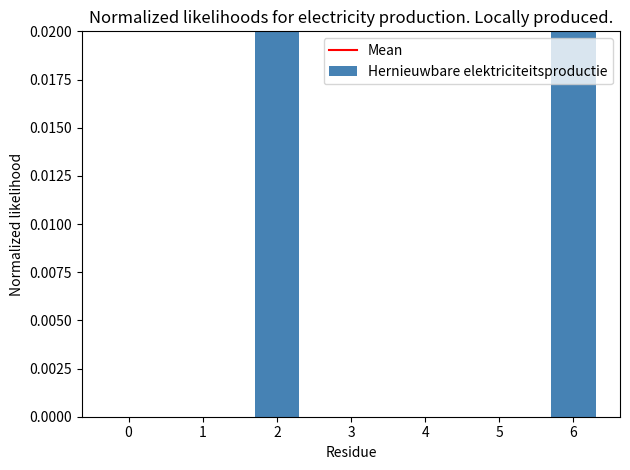

Count the values in the range 0 to 1.

7